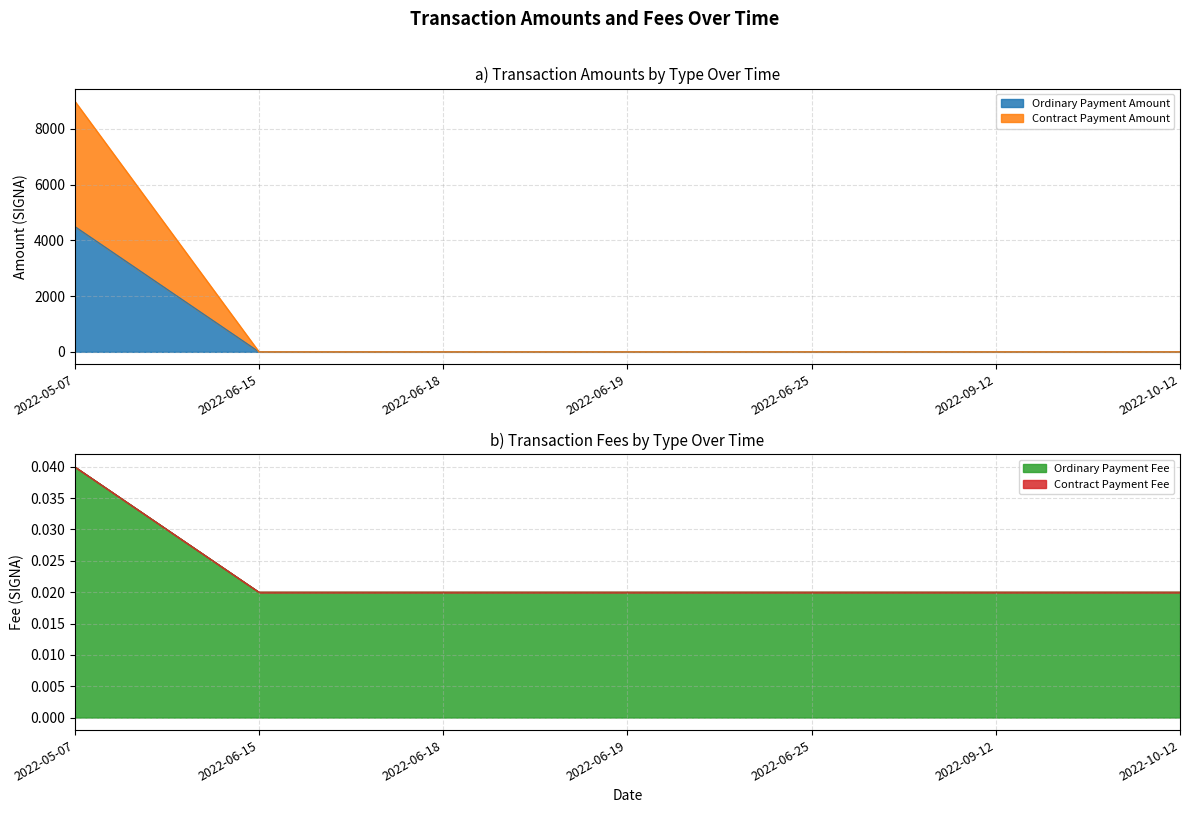

At how many categories does at least one series exceed 1683?

1